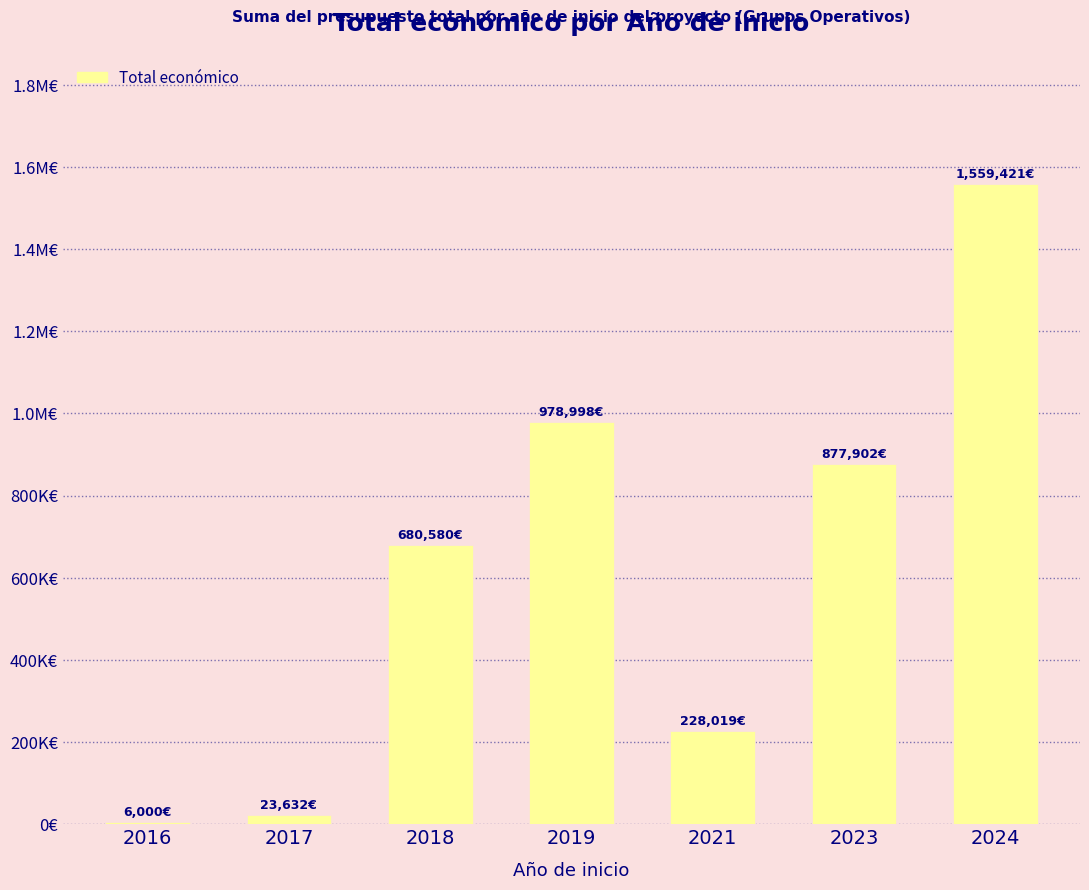

What is the difference between the maximum and minimum values?

1553421